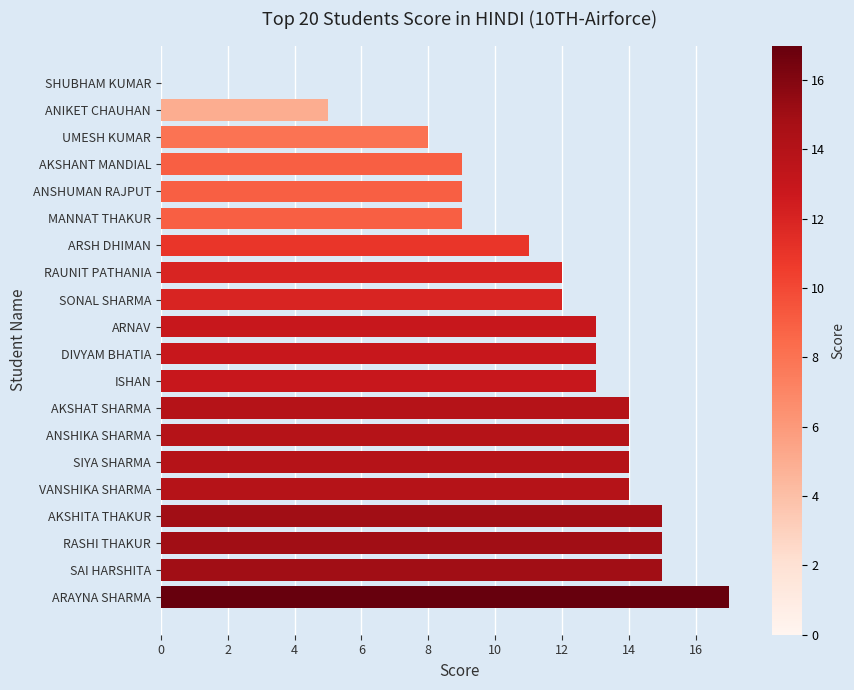

How many series are shown in this chart?

1